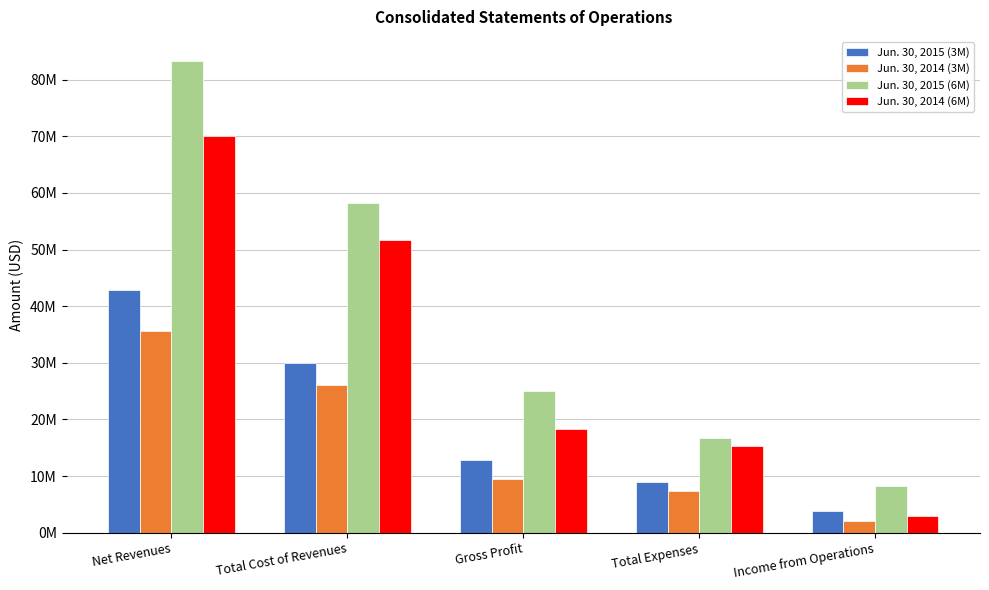

Rank the series at Income from Operations from highest to lowest value.

Jun. 30, 2015 (6M), Jun. 30, 2015 (3M), Jun. 30, 2014 (6M), Jun. 30, 2014 (3M)